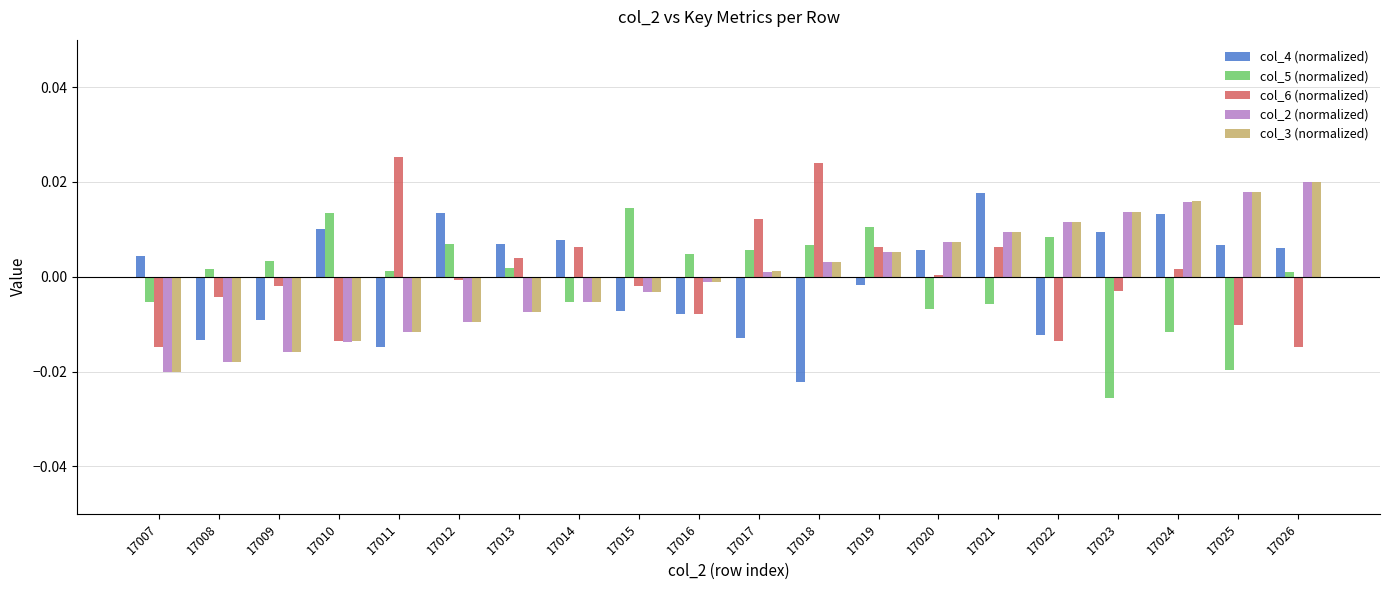

At which label is col_4 (normalized) closest to 0?

17019